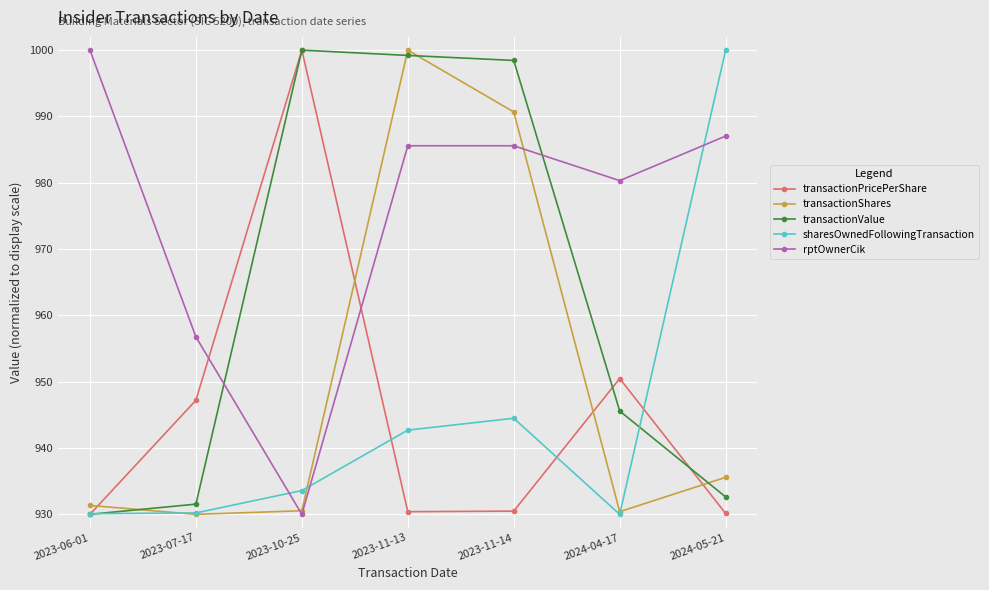

What is the maximum value for transactionPricePerShare?

1000.0